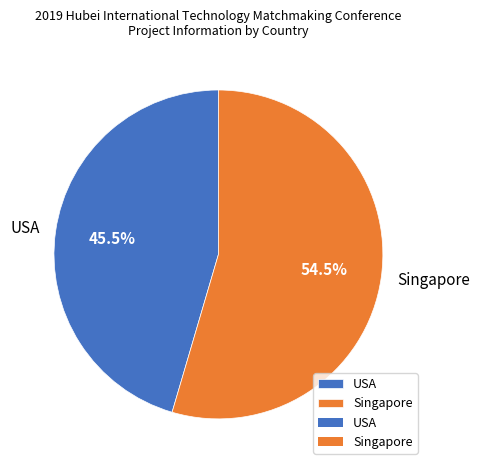

To the nearest percent, what is the difference between the largest and smallest slice percentages?

9%